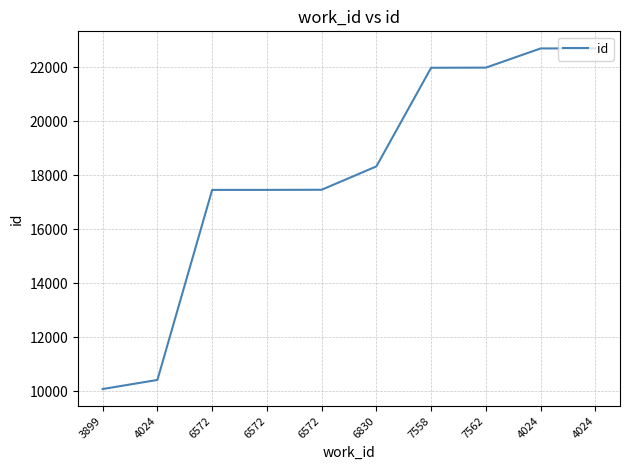

Which category has the highest value across all series?

4024